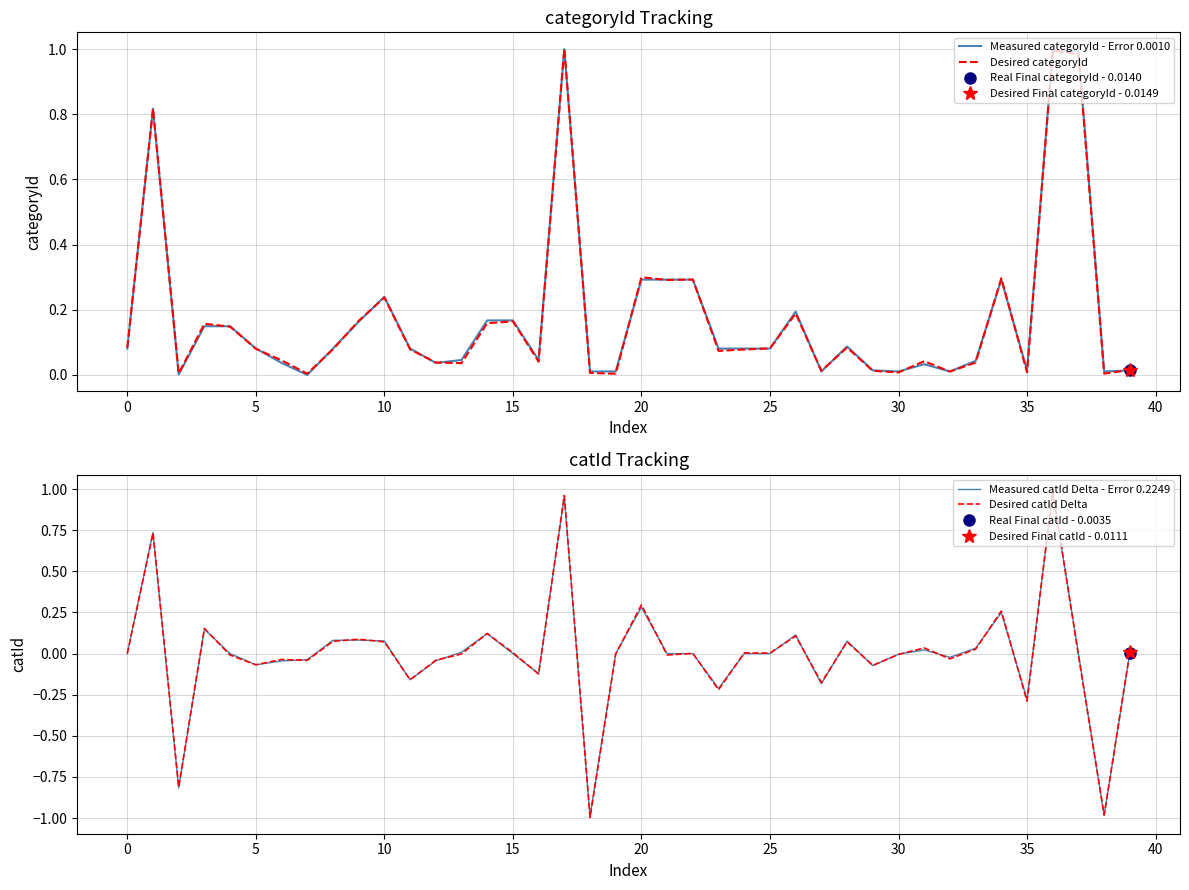

True or false: Desired catId Delta has a value of 1.3 at 0.

False